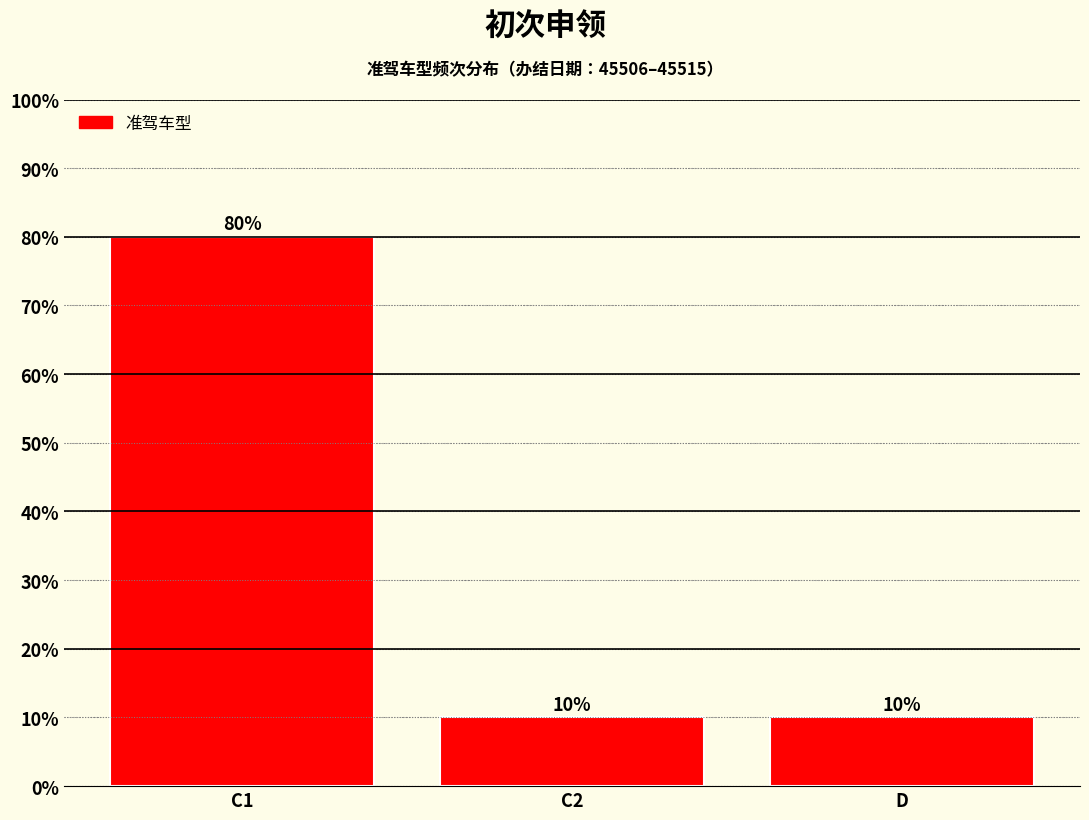

What value does the data have at C1, to the nearest 5?

80